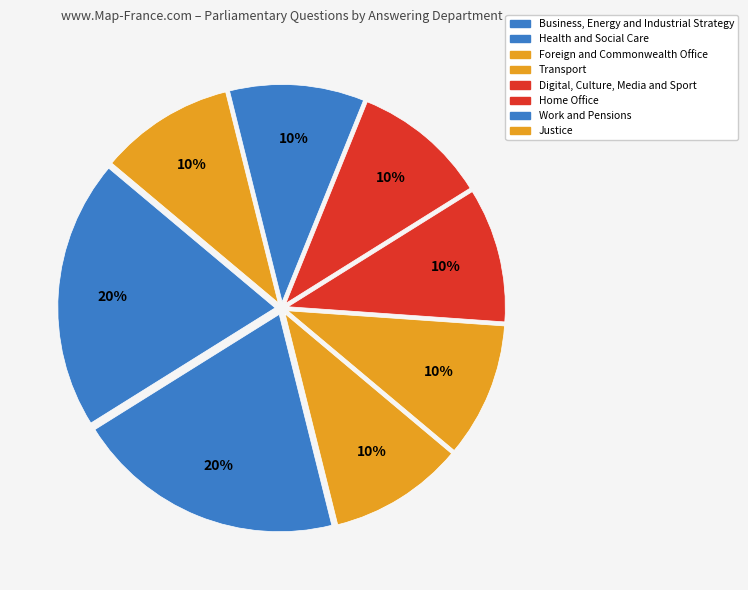

Does Home Office account for over 50% of the chart?

No